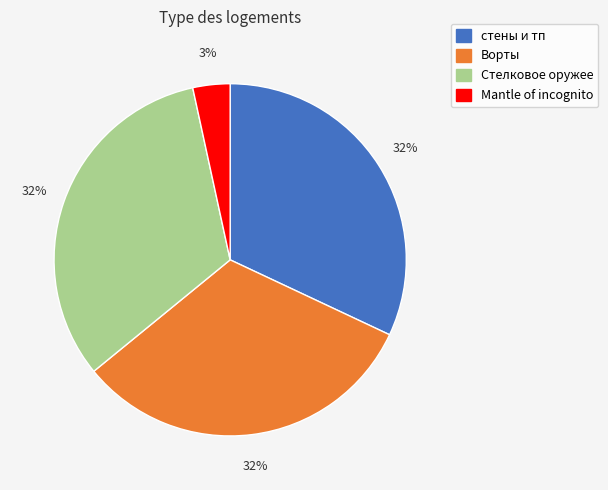

Is it true that Стелковое оружее is 32% of the pie?

True